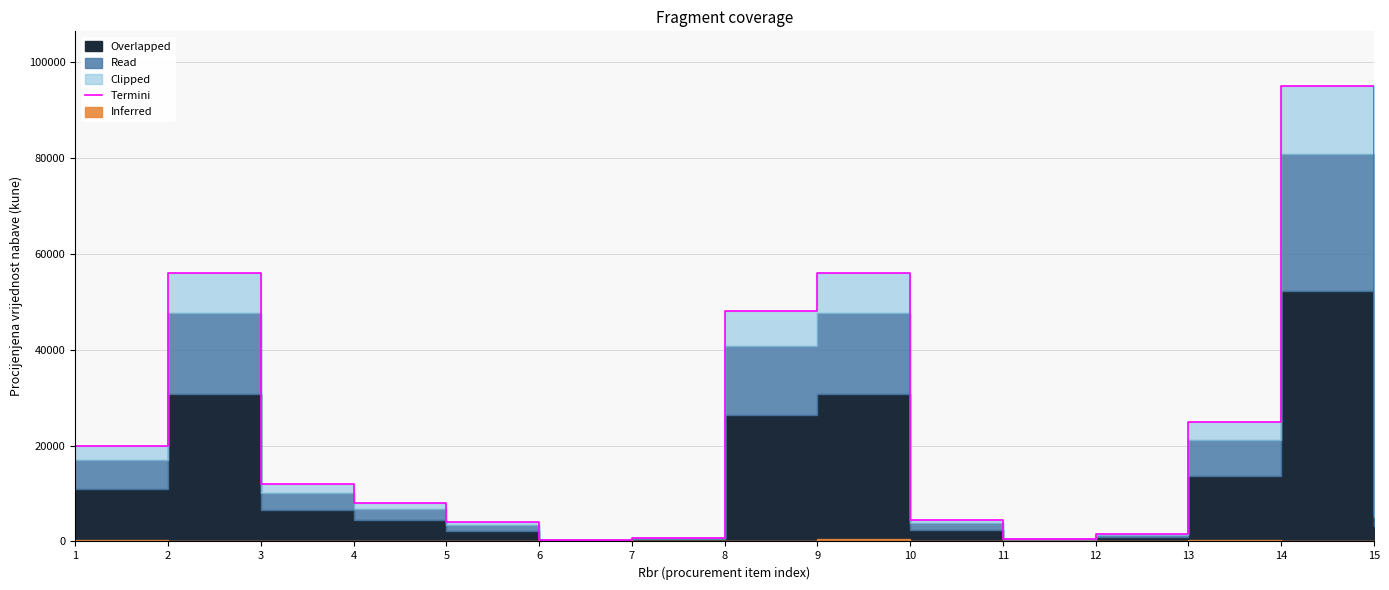

The value at 3 is 12000. True or false?

True